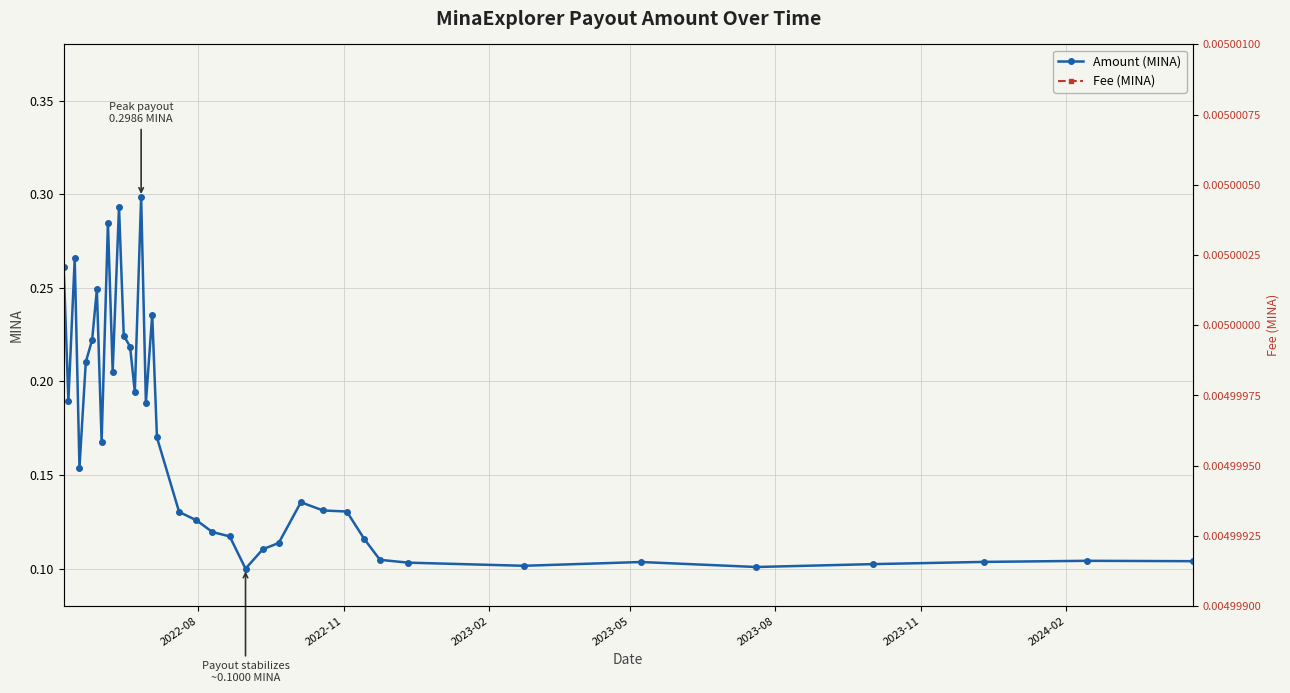

List the series in order of their overall mean, highest first.

Amount (MINA), Fee (MINA)